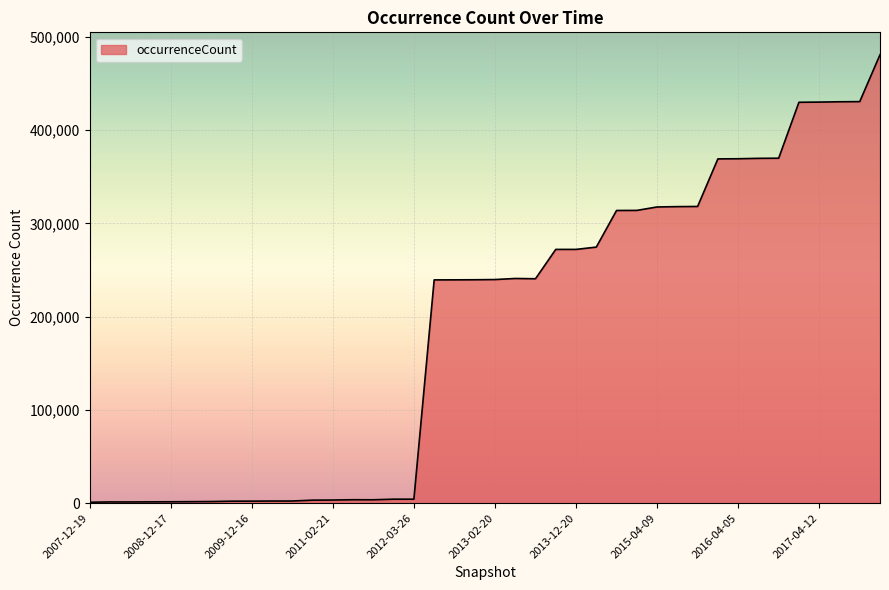

What is the difference between the maximum and minimum values?

480011